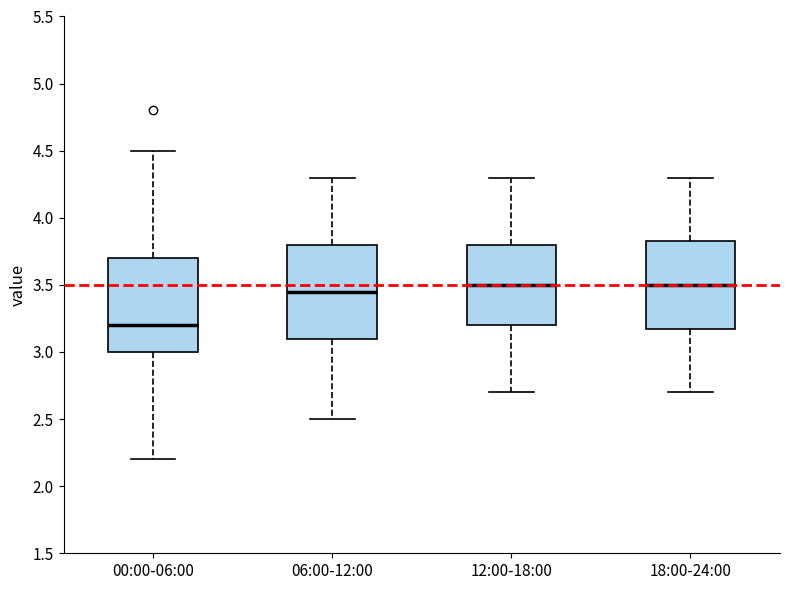

Reading left to right, read every box against the y-axis: the position of its median line, the range the box covers, and the ends of its whiskers. The values are not printed on the chart, so give them approximately, as read against the axis.

00:00-06:00: median 3.20, box 3.00 to 3.70, whiskers 2.20 to 4.50
06:00-12:00: median 3.45, box 3.10 to 3.80, whiskers 2.50 to 4.30
12:00-18:00: median 3.50, box 3.20 to 3.80, whiskers 2.70 to 4.30
18:00-24:00: median 3.50, box 3.20 to 3.85, whiskers 2.70 to 4.30